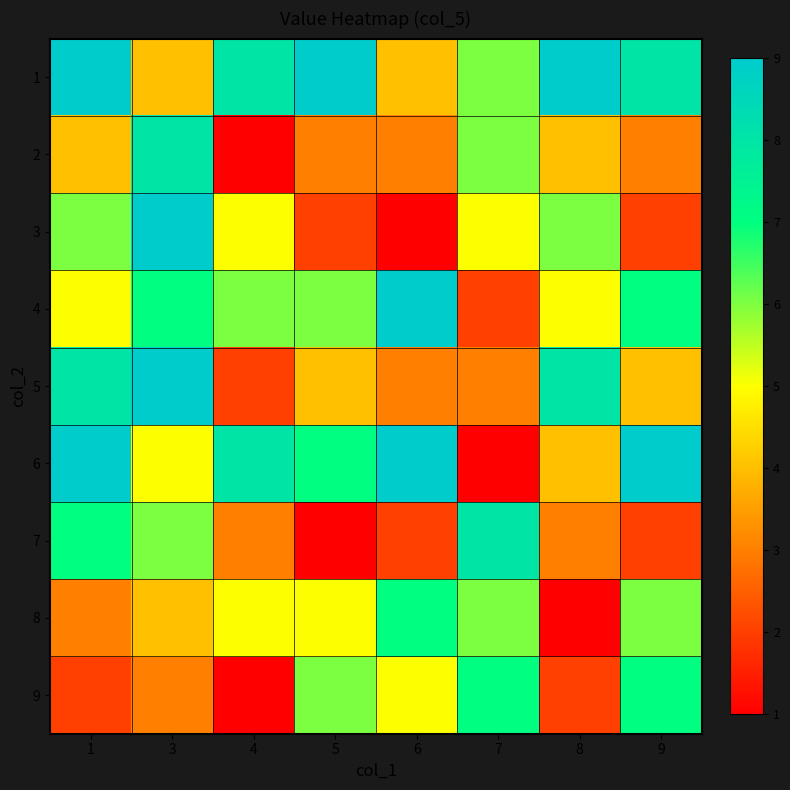

Which label corresponds to the largest value in the chart?

1